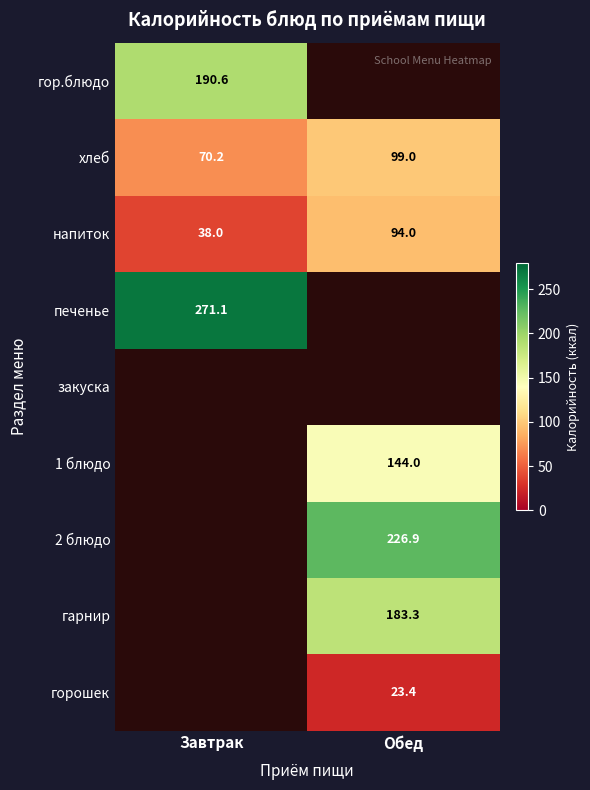

The value of гор.блюдо at Завтрак is 190.6. True or false?

True